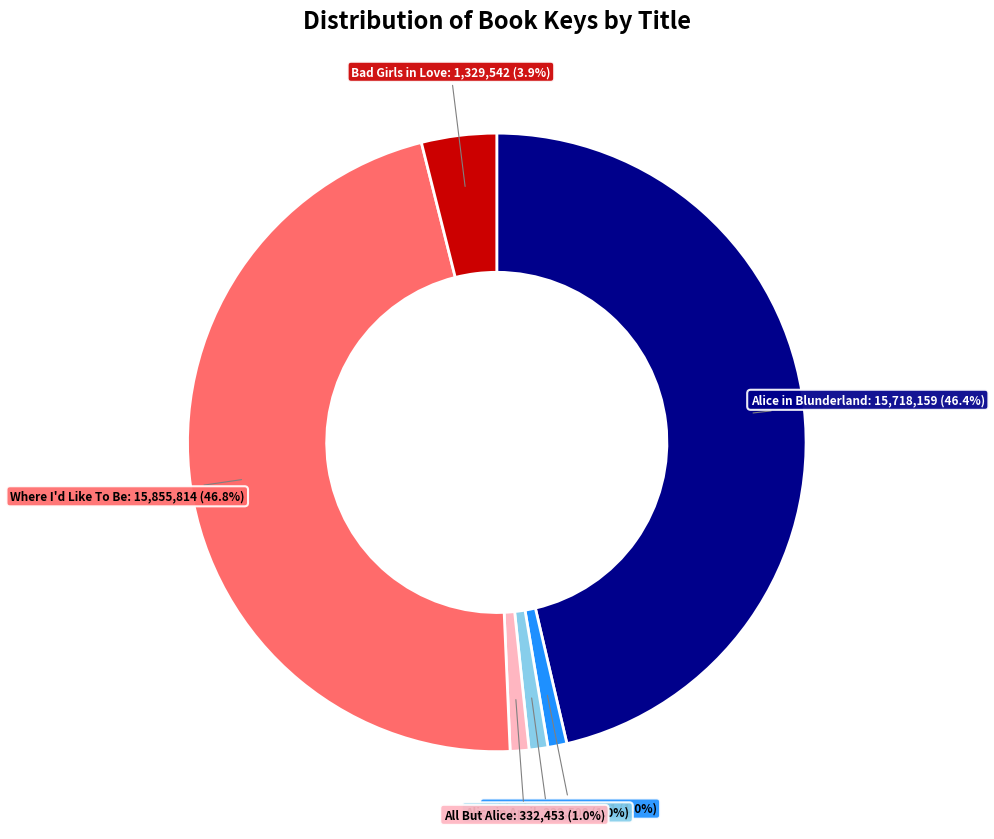

To the nearest percent, what is the difference between the Alice in Blunderland and Alice in April slice percentages?

45%